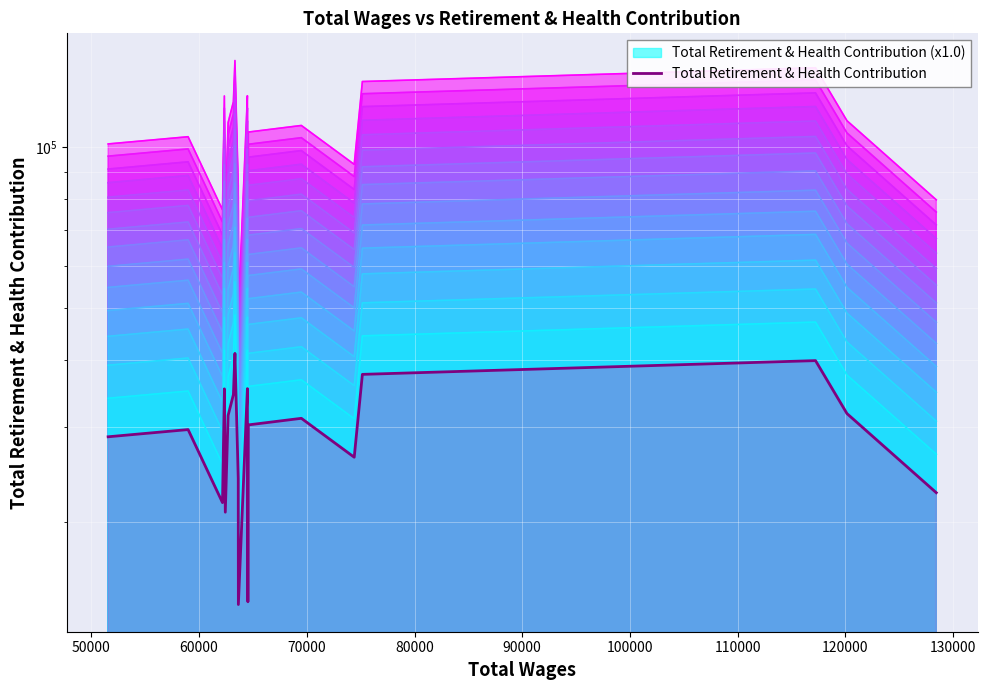

What is the maximum value shown in the chart?

41225